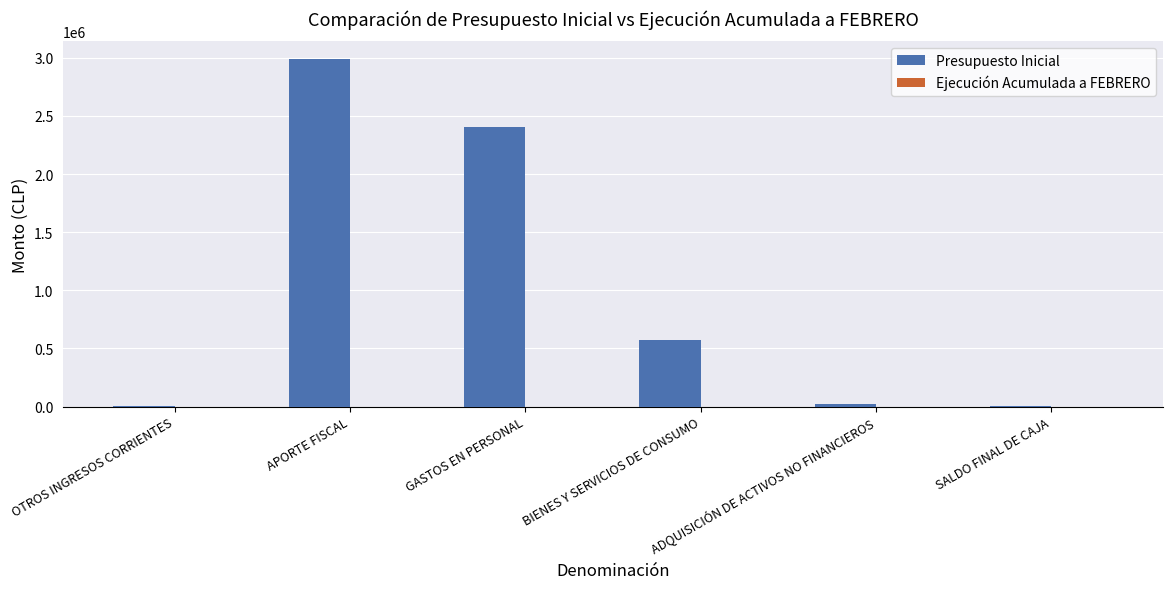

What is the change in value from APORTE FISCAL to BIENES Y SERVICIOS DE CONSUMO?

-2420109